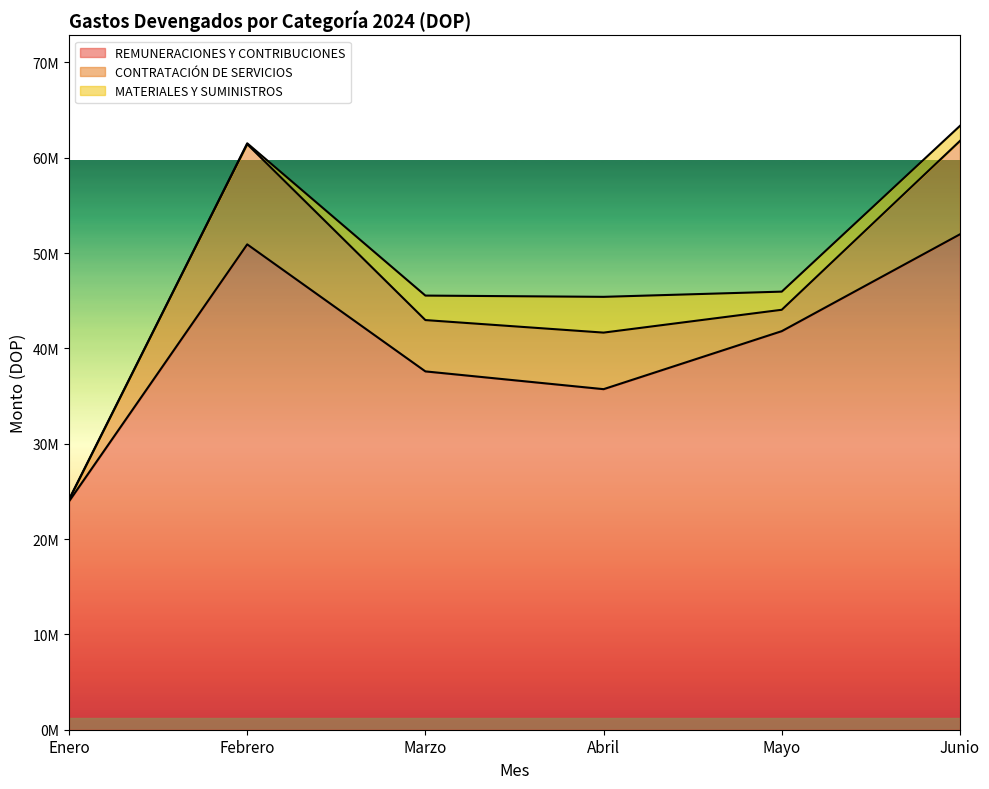

How many data points in REMUNERACIONES Y CONTRIBUCIONES are above 41805942?

3